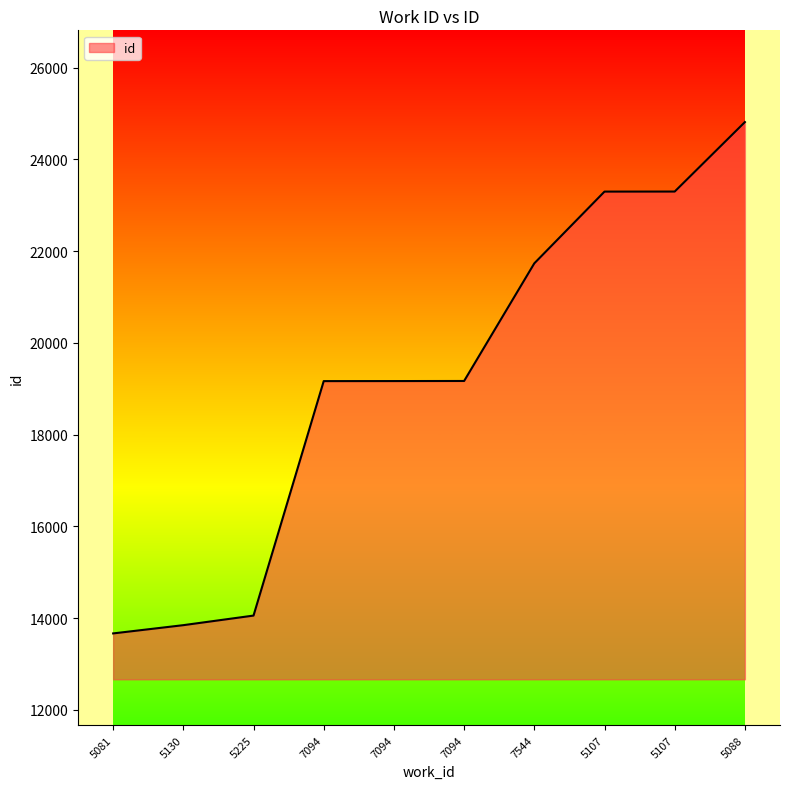

What is the label of the 2nd point from the right?

5107